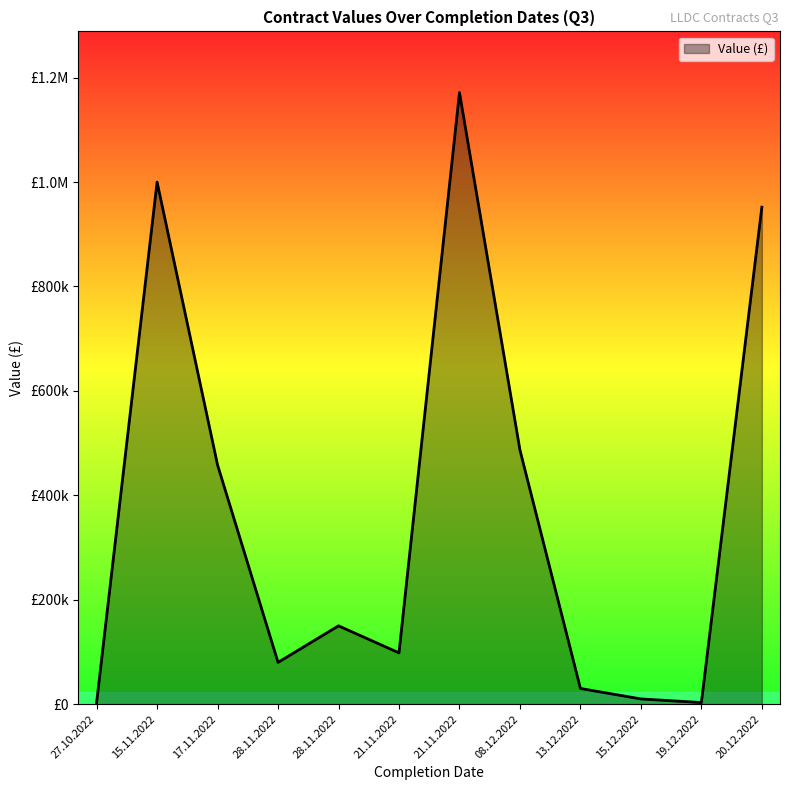

Reading right to left, what are all the values shown in this chart?

951950.0	3000.0	10000.0	30000.0	486685.0	1171486.0	98221.0	150000.0	80000.0	458017.0	1000000.0	3000.0